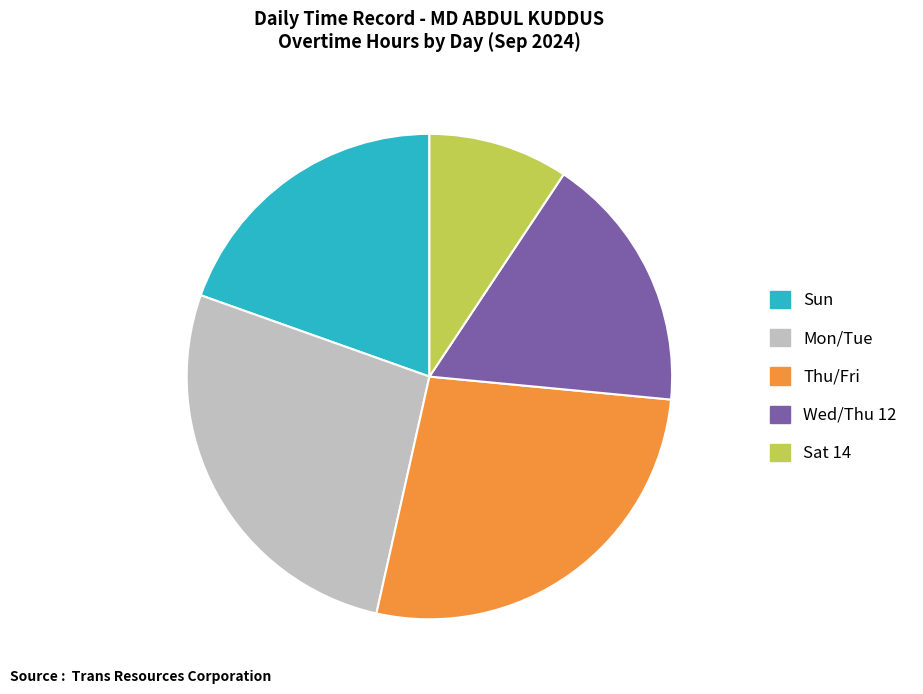

Does any single category account for the majority?

No